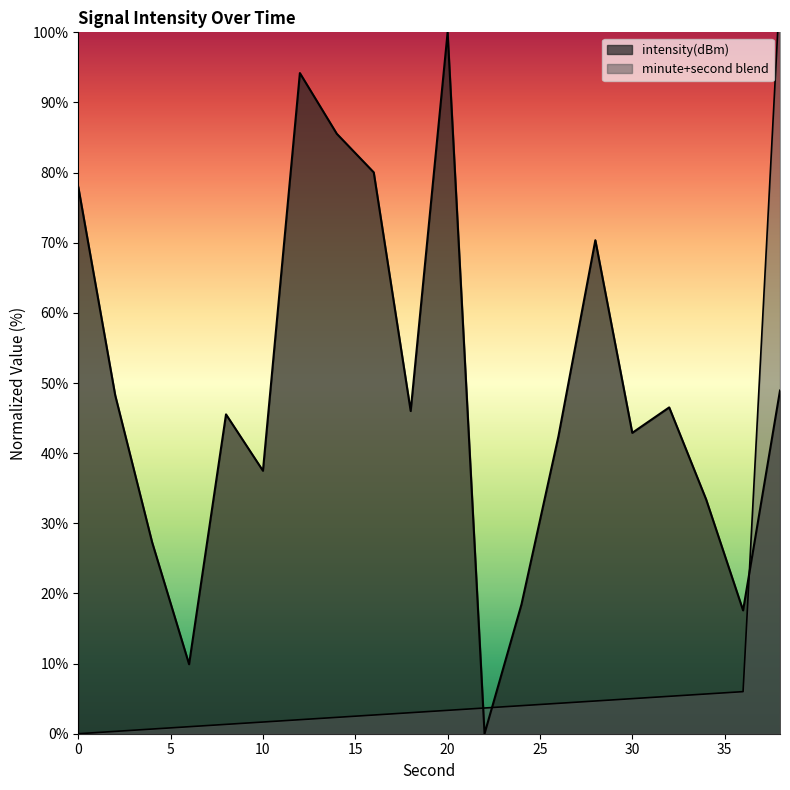

What is the total value across all series at 18?

49.0